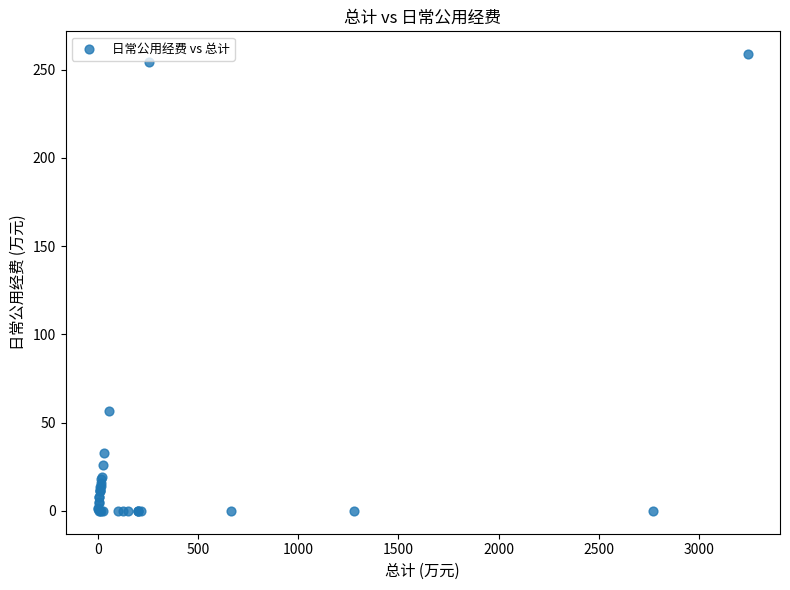

What Y value in the scatter plot is closest to 129?

56.7